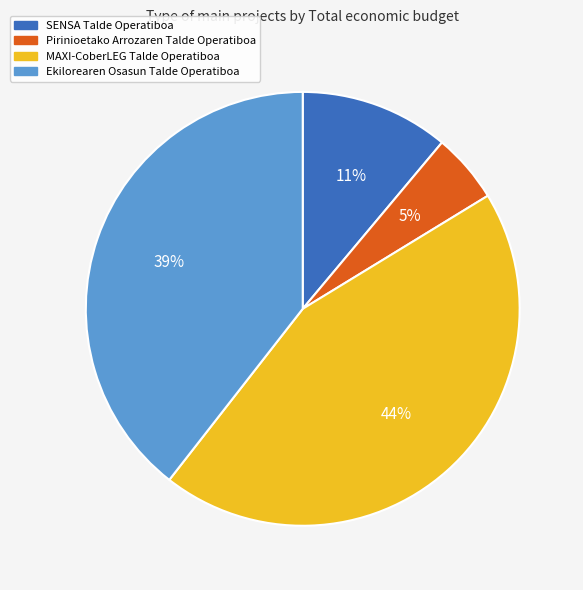

The MAXI-CoberLEG Talde Operatiboa slice represents 44% of the pie. True or false?

True